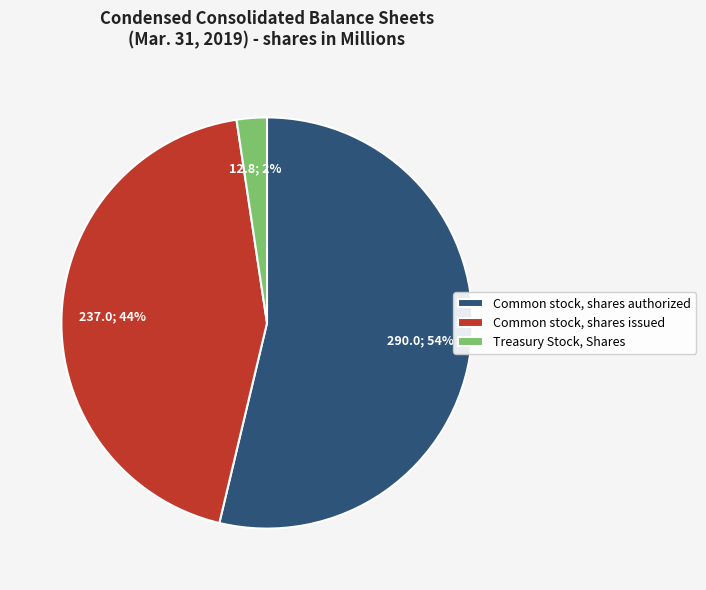

To the nearest percent, what percentage of the pie is Common stock, shares authorized?

54%